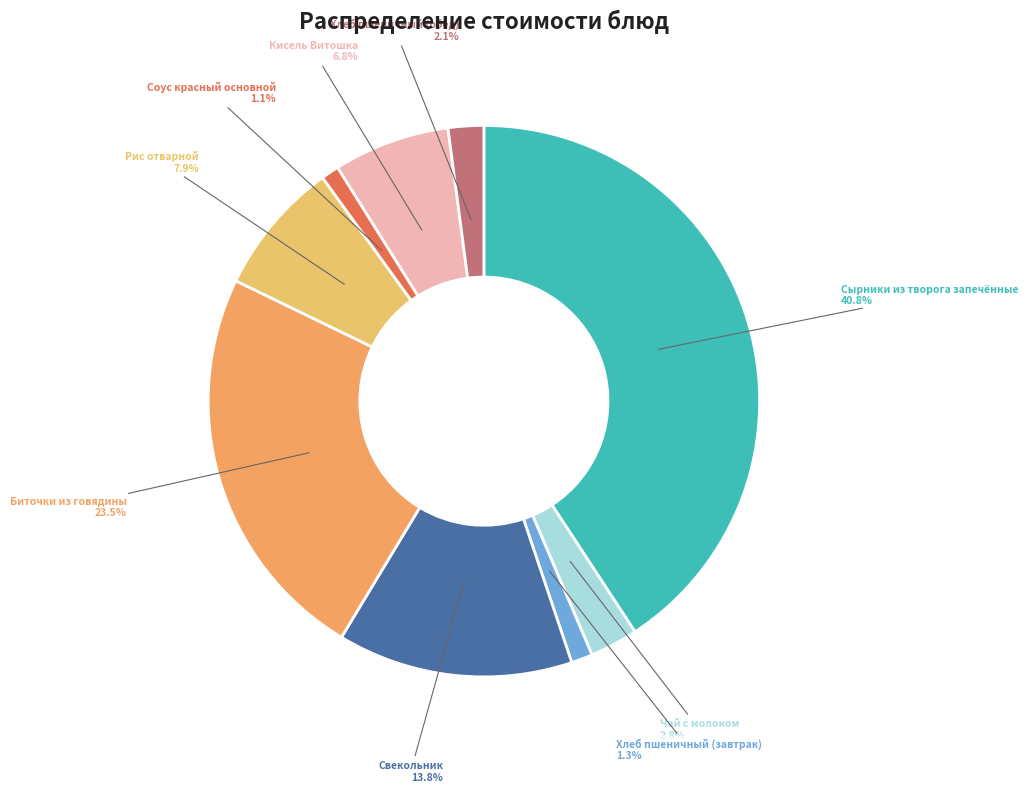

Is Рис отварной the majority of the pie?

No